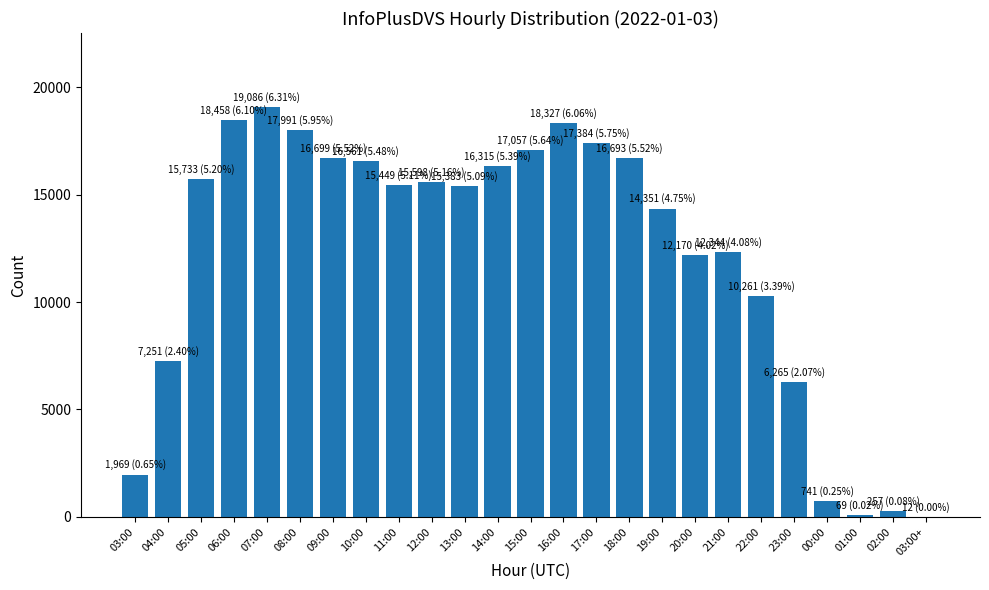

Are the bars grouped side by side (vs. stacked)?

No